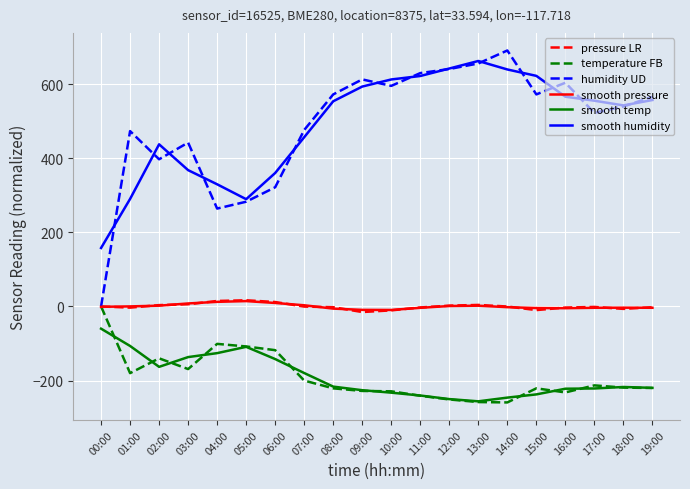

Is the value of humidity UD at 15:00 greater than the value of smooth temp at 14:00?

Yes